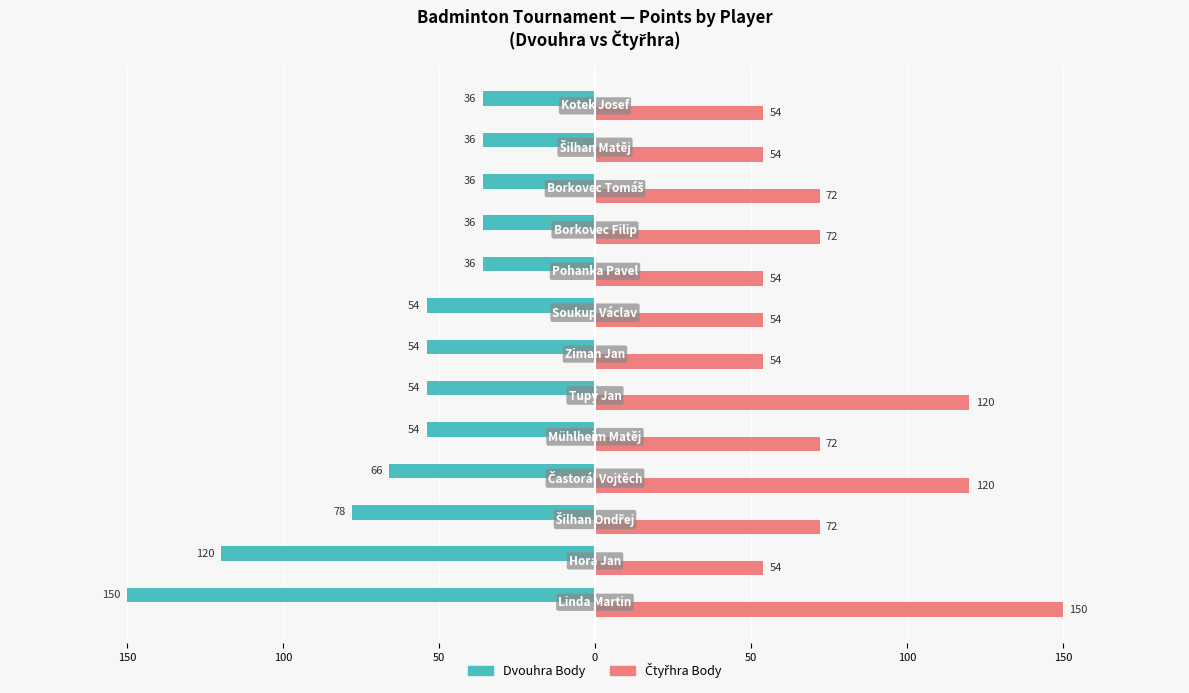

Reading left to right, list all the values displayed in this chart.

Dvouhra Body: -150	-120	-78	-66	-54	-54	-54	-54	-36	-36	-36	-36	-36
Čtyřhra Body: 150	54	72	120	72	120	54	54	54	72	72	54	54